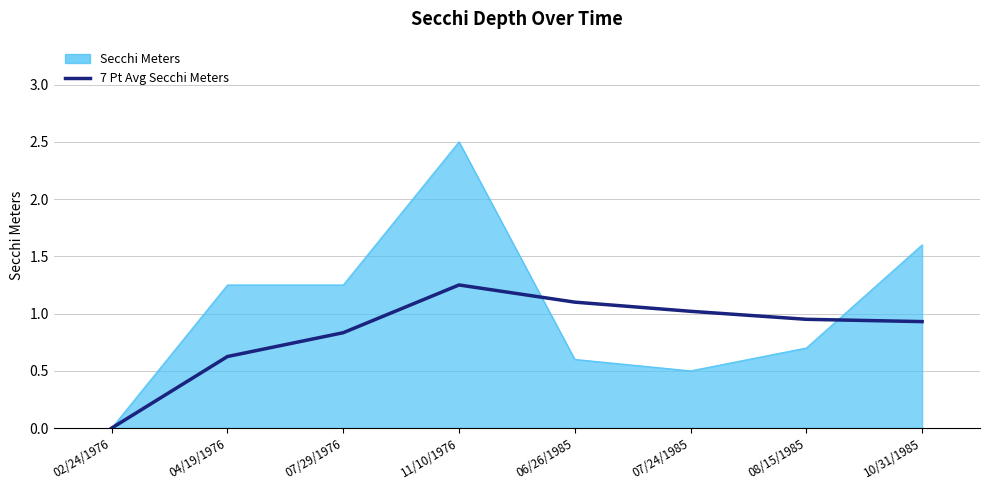

What position from the right is 07/24/1985?

3